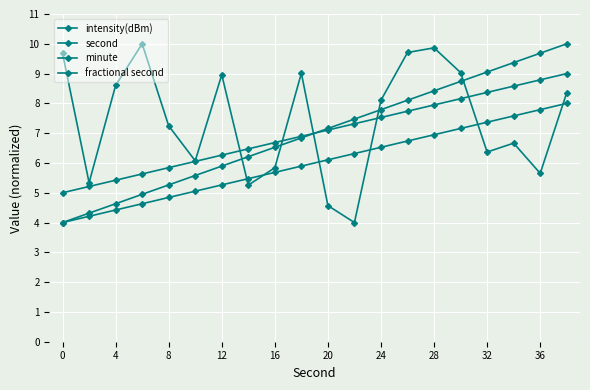

At how many categories does at least one series exceed 8?

13